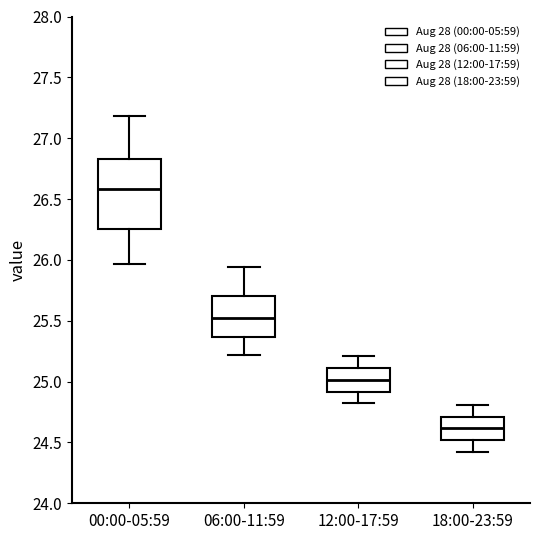

Which box is the tallest, from its lower edge to its upper edge?

00:00-05:59